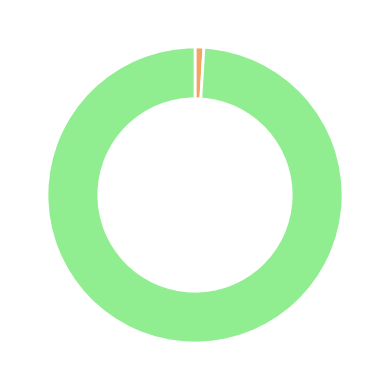

Is there any slice that represents more than half of the pie?

Yes